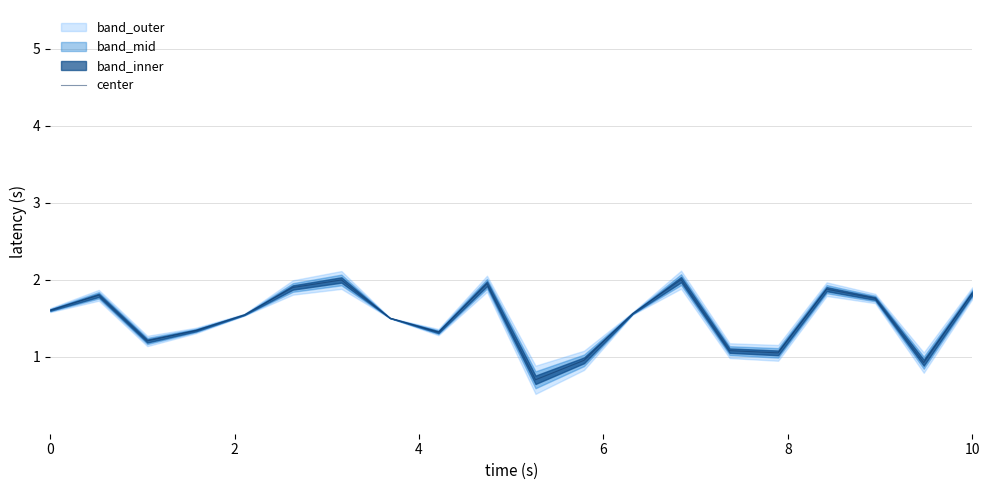

What is the minimum value for center?

0.7